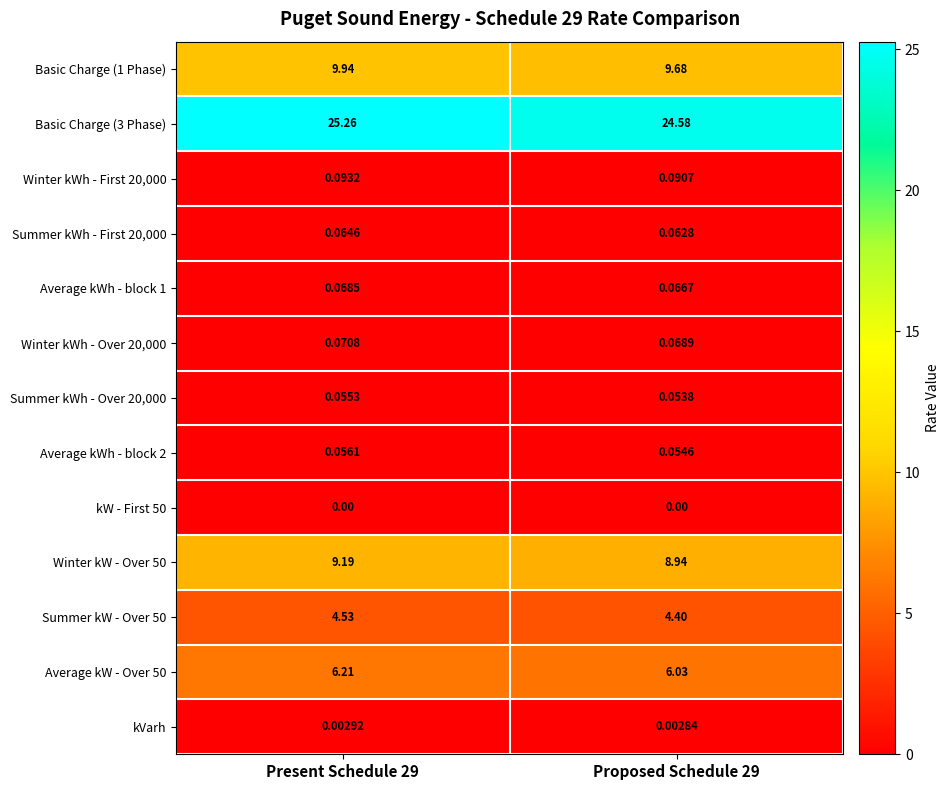

Is the value of Average kWh - block 1 at Proposed Schedule 29 greater than the value of kVarh at Present Schedule 29?

Yes